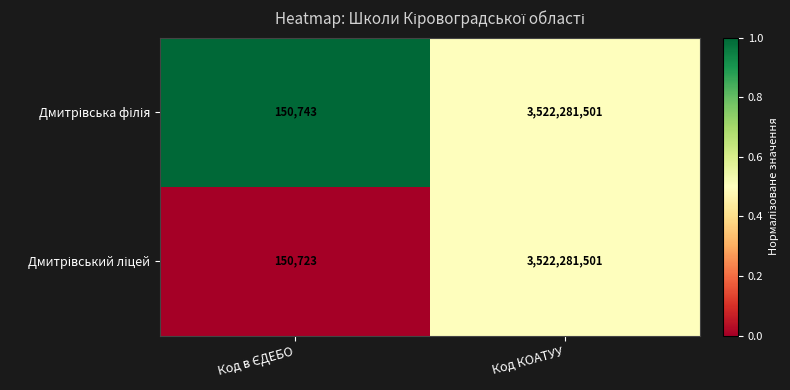

Which label corresponds to the largest value in the chart?

Код КОАТУУ